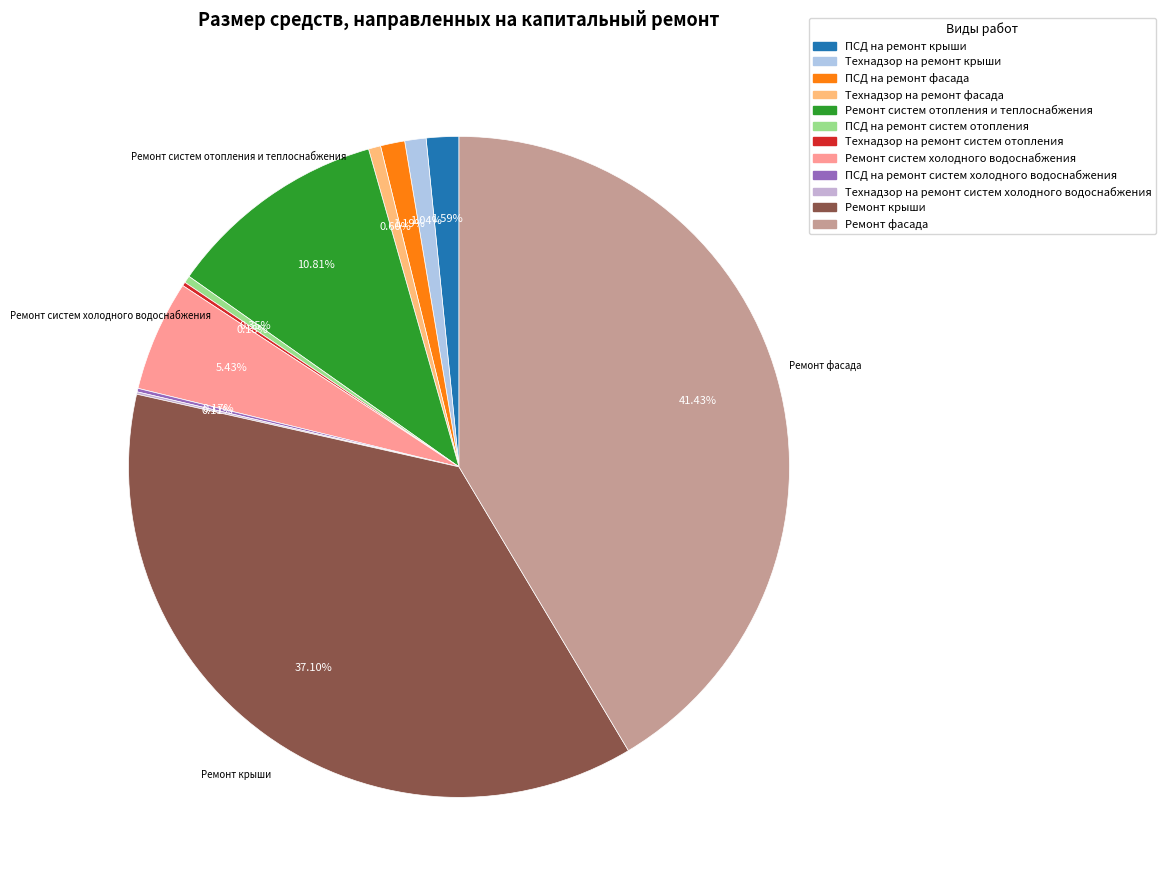

Rank the categories by value from highest to lowest.

Ремонт фасада, Ремонт крыши, Ремонт систем отопления и теплоснабжения, Ремонт систем холодного водоснабжения, ПСД на ремонт крыши, ПСД на ремонт фасада, Технадзор на ремонт крыши, Технадзор на ремонт фасада, ПСД на ремонт систем отопления, Технадзор на ремонт систем отопления, ПСД на ремонт систем холодного водоснабжения, Технадзор на ремонт систем холодного водоснабжения